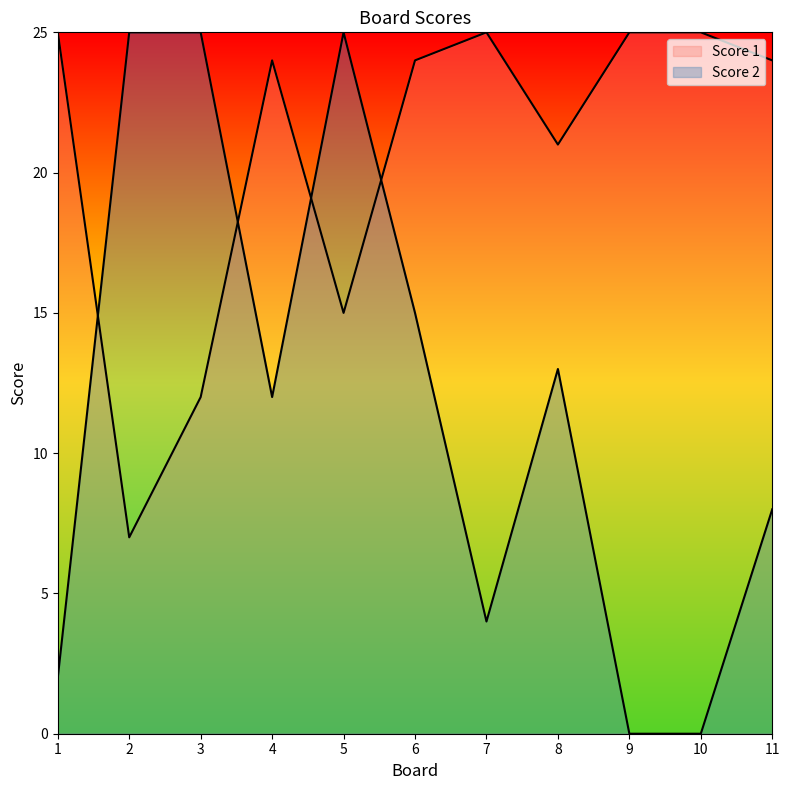

At which label is Score 2 closest to 12?

4